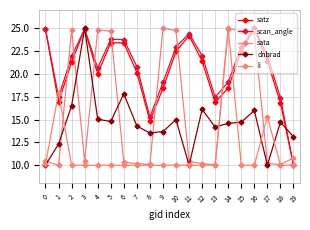

What is the maximum value for li?

25.0